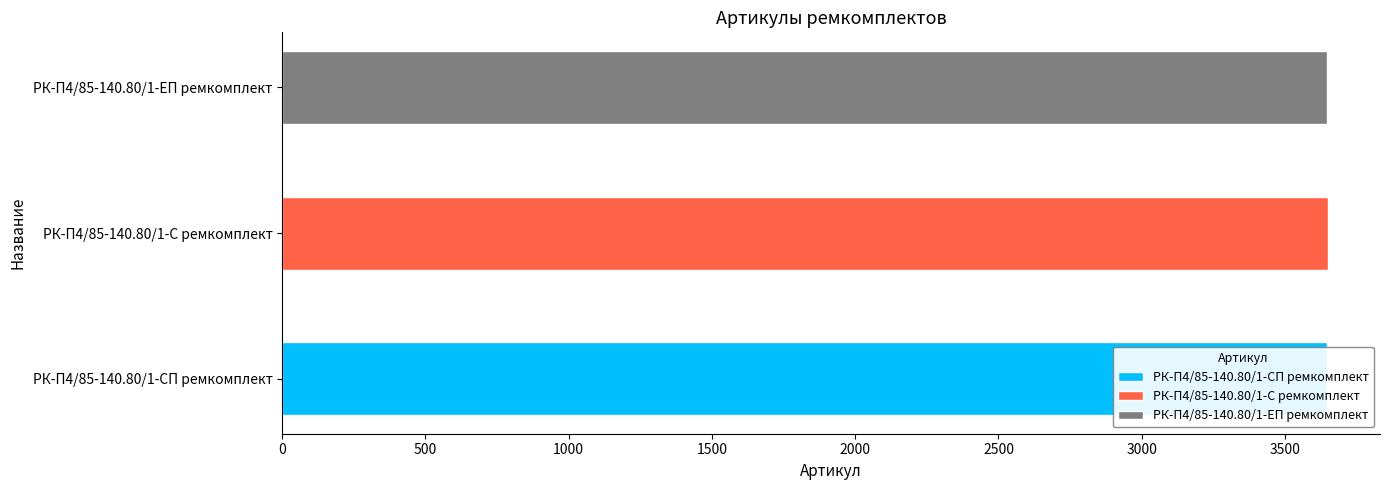

True or false: the data shows 1120 at РК-П4/85-140.80/1-ЕП ремкомплект.

False